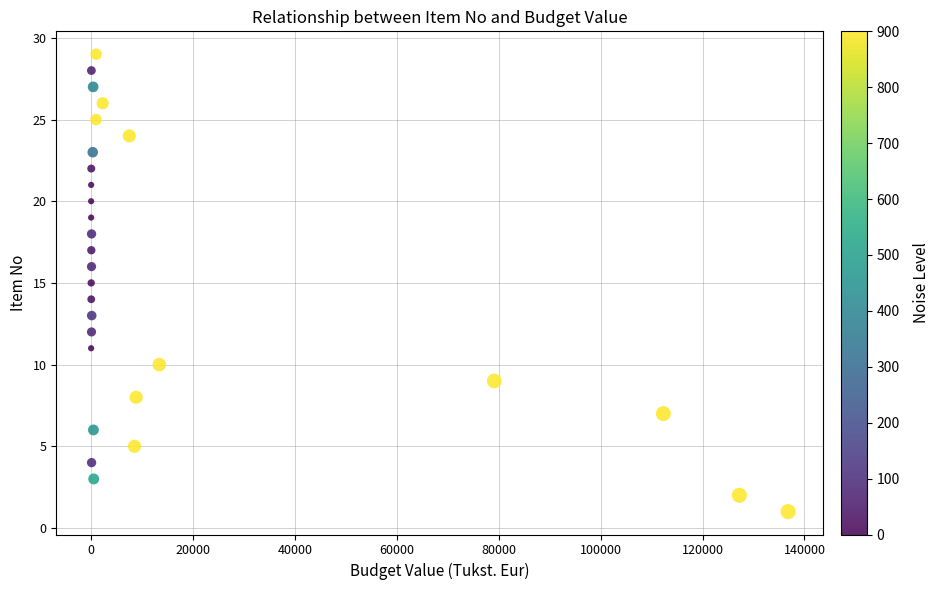

What is the range of Y values (max minus min)?

28